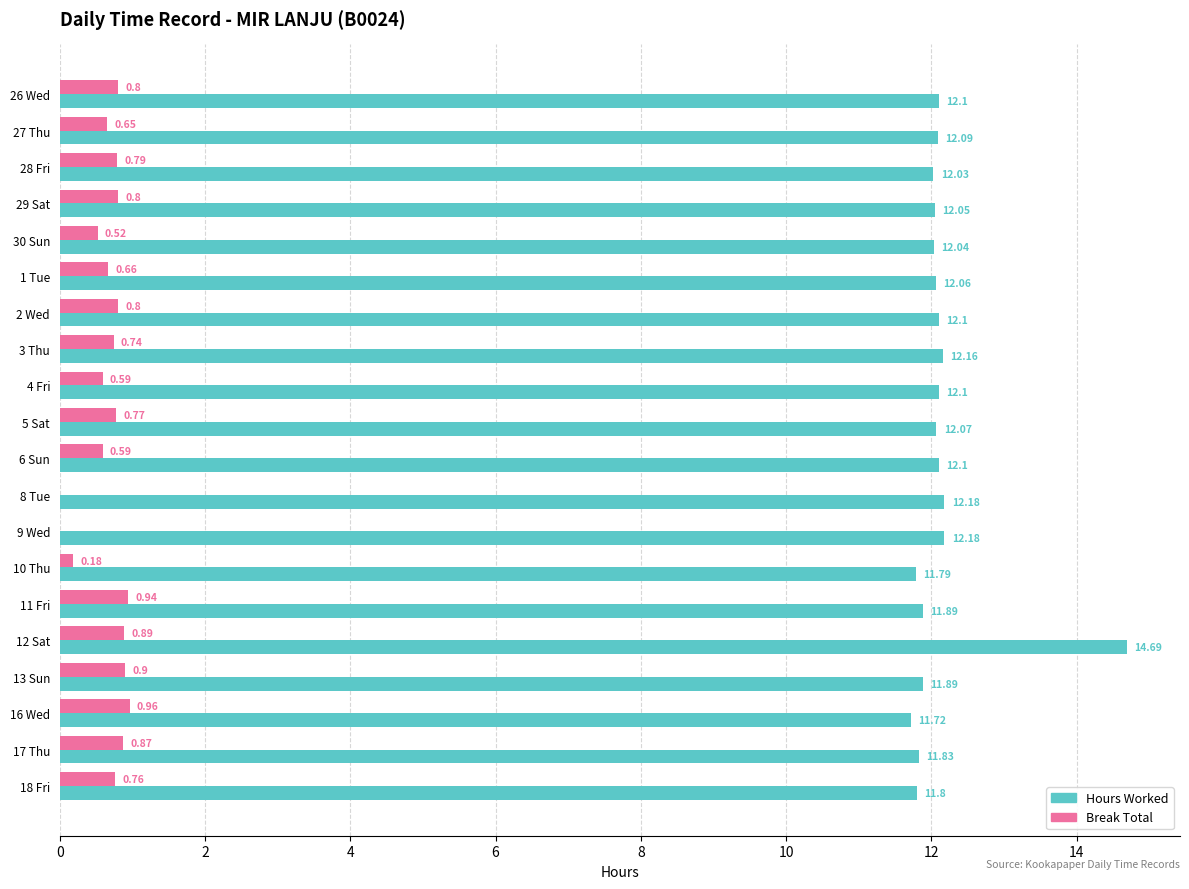

What is the sum of all Break Total values?

13.2